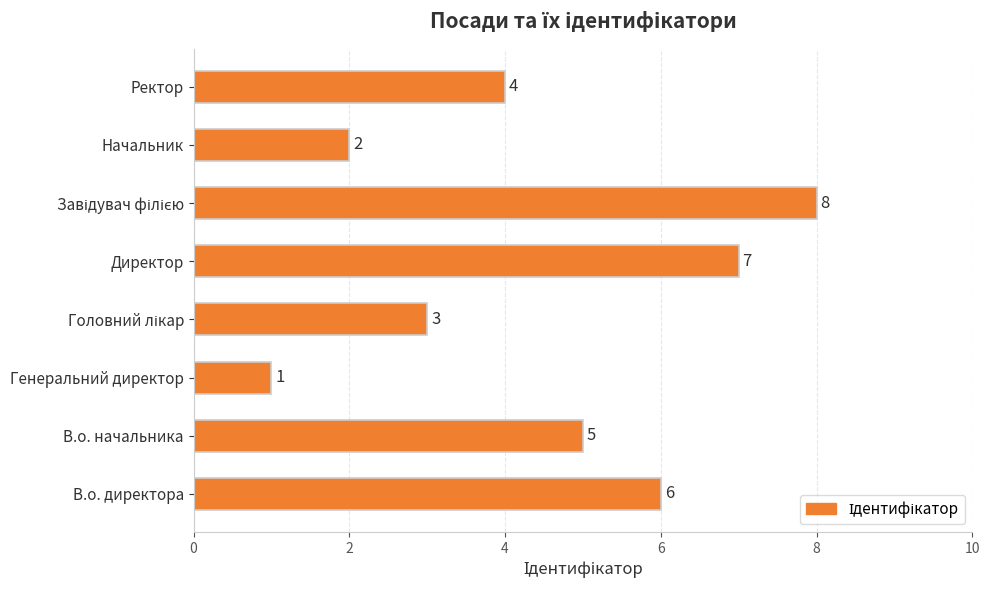

What is the sum of all values?

36